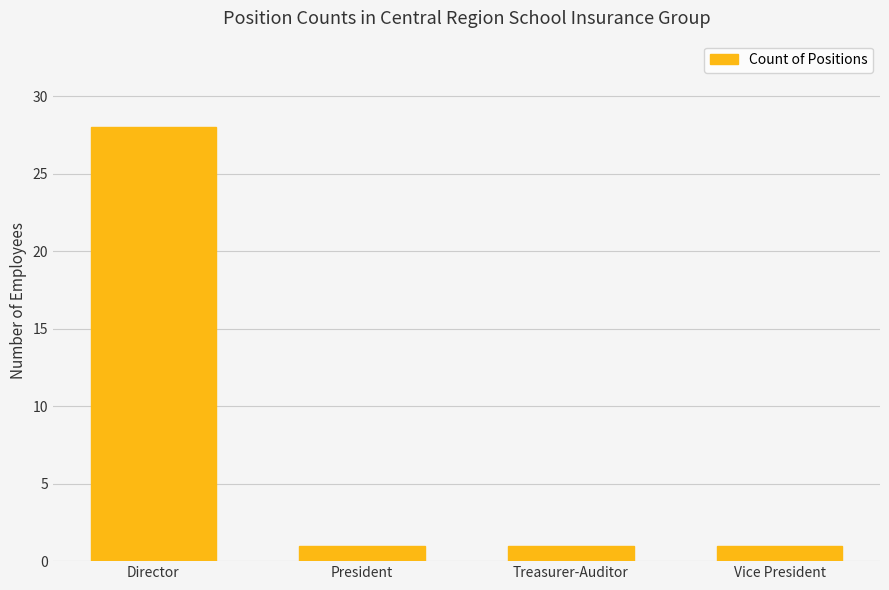

The chart shows a value of 1 at Vice President. True or false?

True